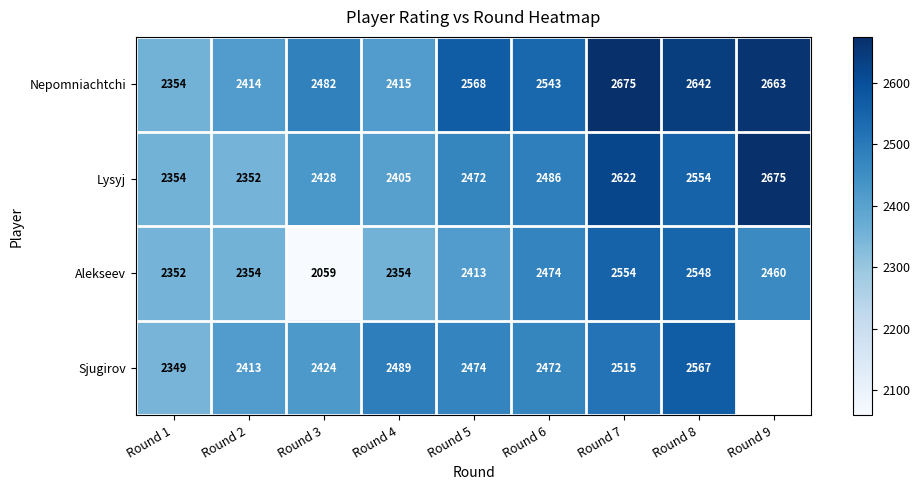

What is the total value across all series at Round 6?

9975